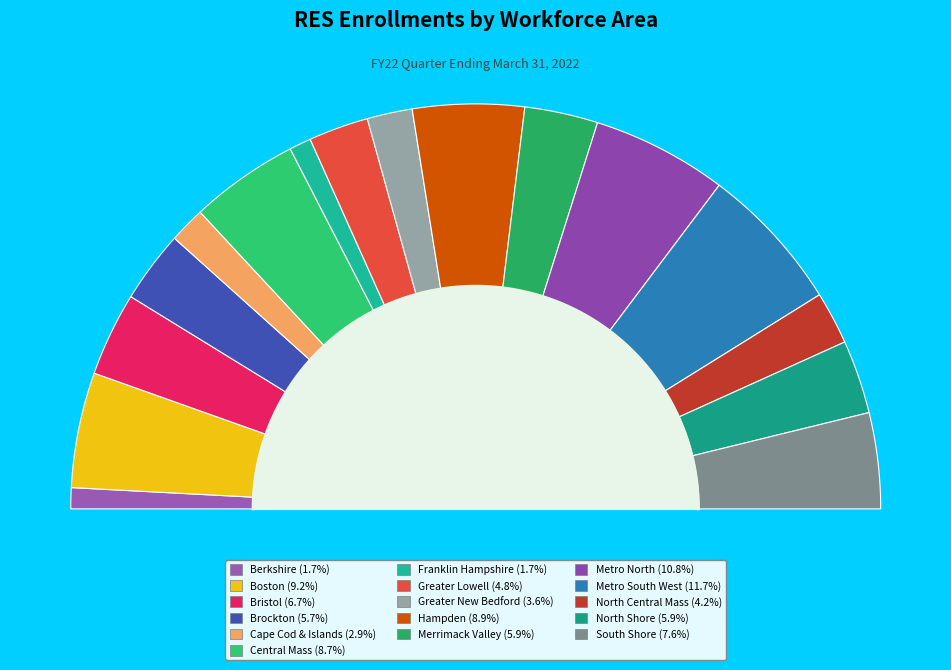

How many segments does this pie chart have?

16